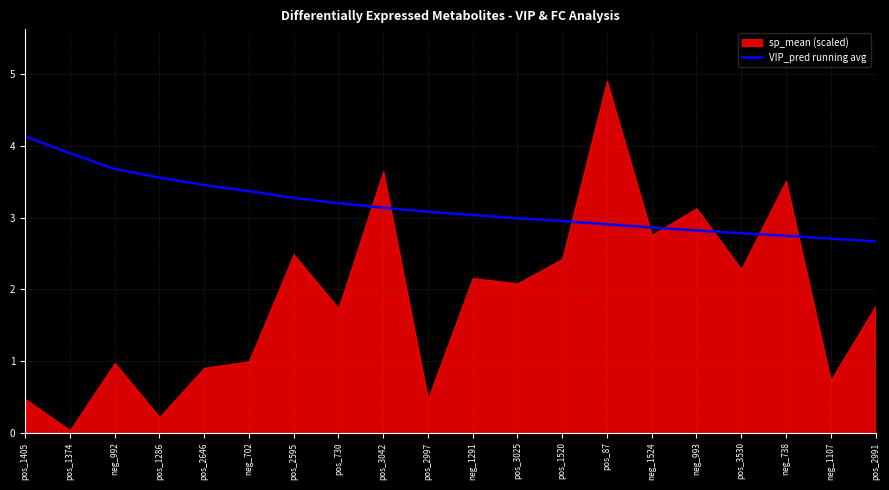

True or false: there are more than 0 points higher than both neighbors.

False